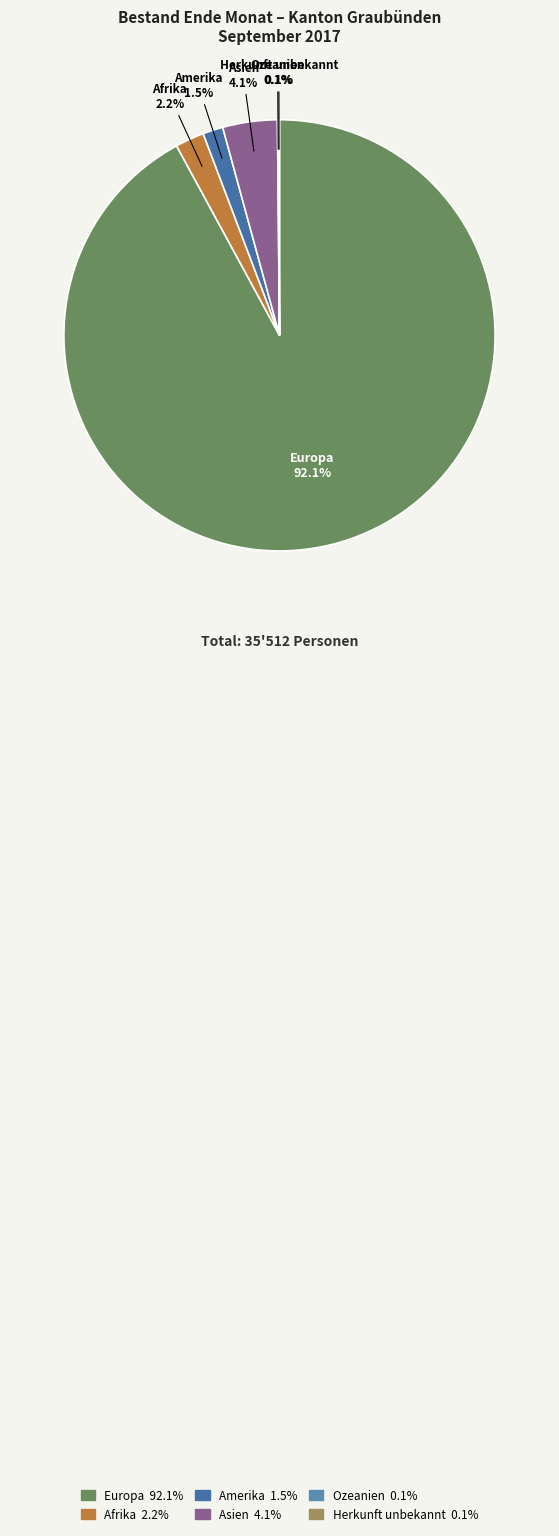

True or false: Amerika accounts for 7% of the total.

False